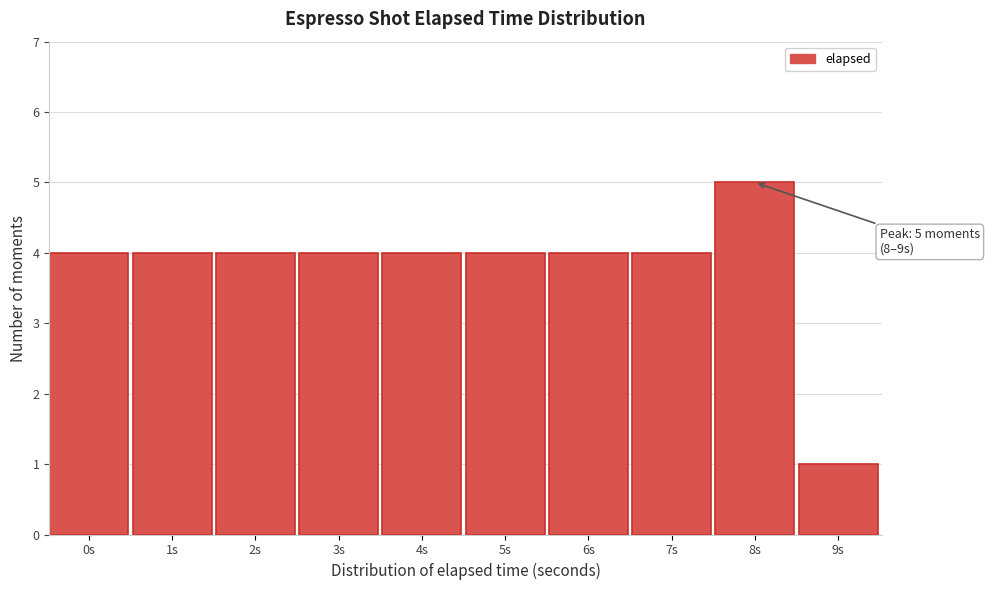

Reading left to right, transcribe all the data shown in this chart.

0s=4	1s=4	2s=4	3s=4	4s=4	5s=4	6s=4	7s=4	8s=5	9s=1